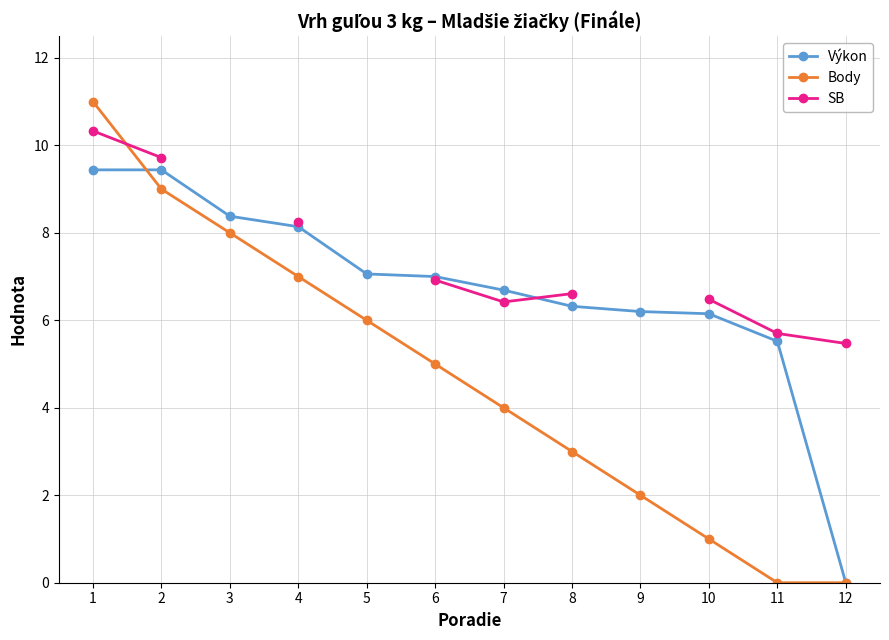

How many data points does each series have?

12